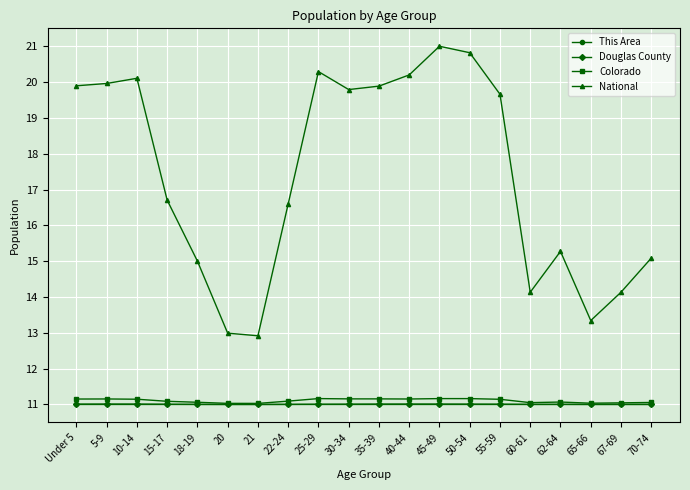

What is the label of the 10th point from the left?

30-34